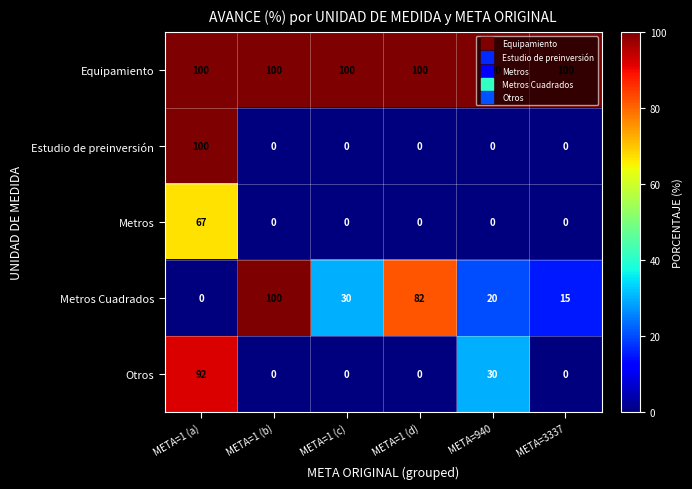

Is the value of Metros Cuadrados at META=1 (d) greater than the value of Otros at META=1 (b)?

Yes